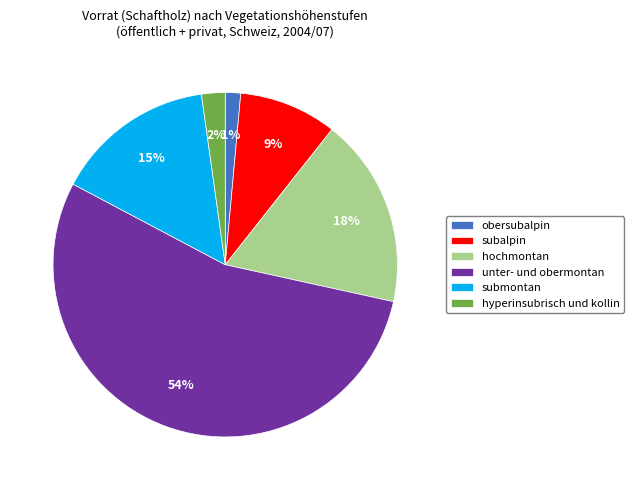

What is the largest slice in the pie chart?

unter- und obermontan